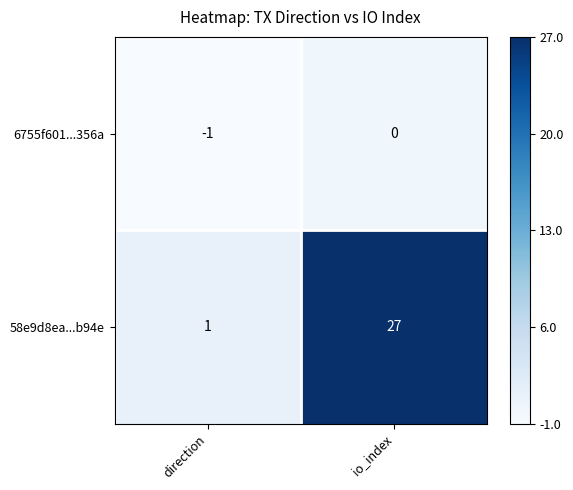

The value of 58e9d8ea...b94e at io_index is 17. True or false?

False